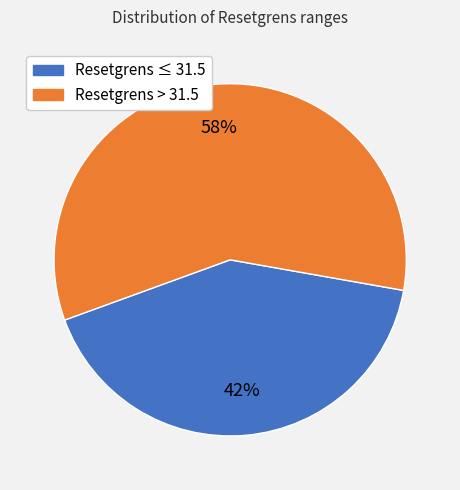

Is there a majority slice in this chart?

Yes